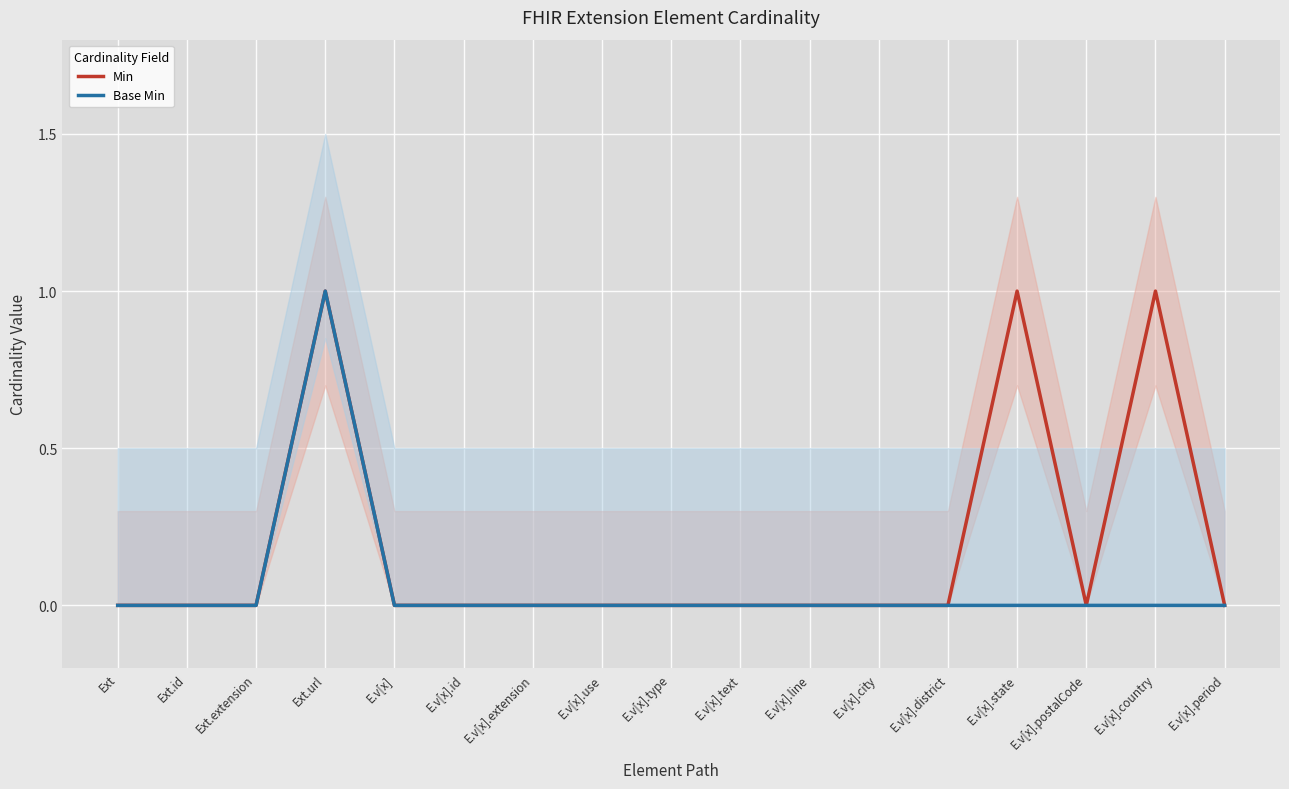

Where is the first local minimum for Min?

E.v[x].postalCode